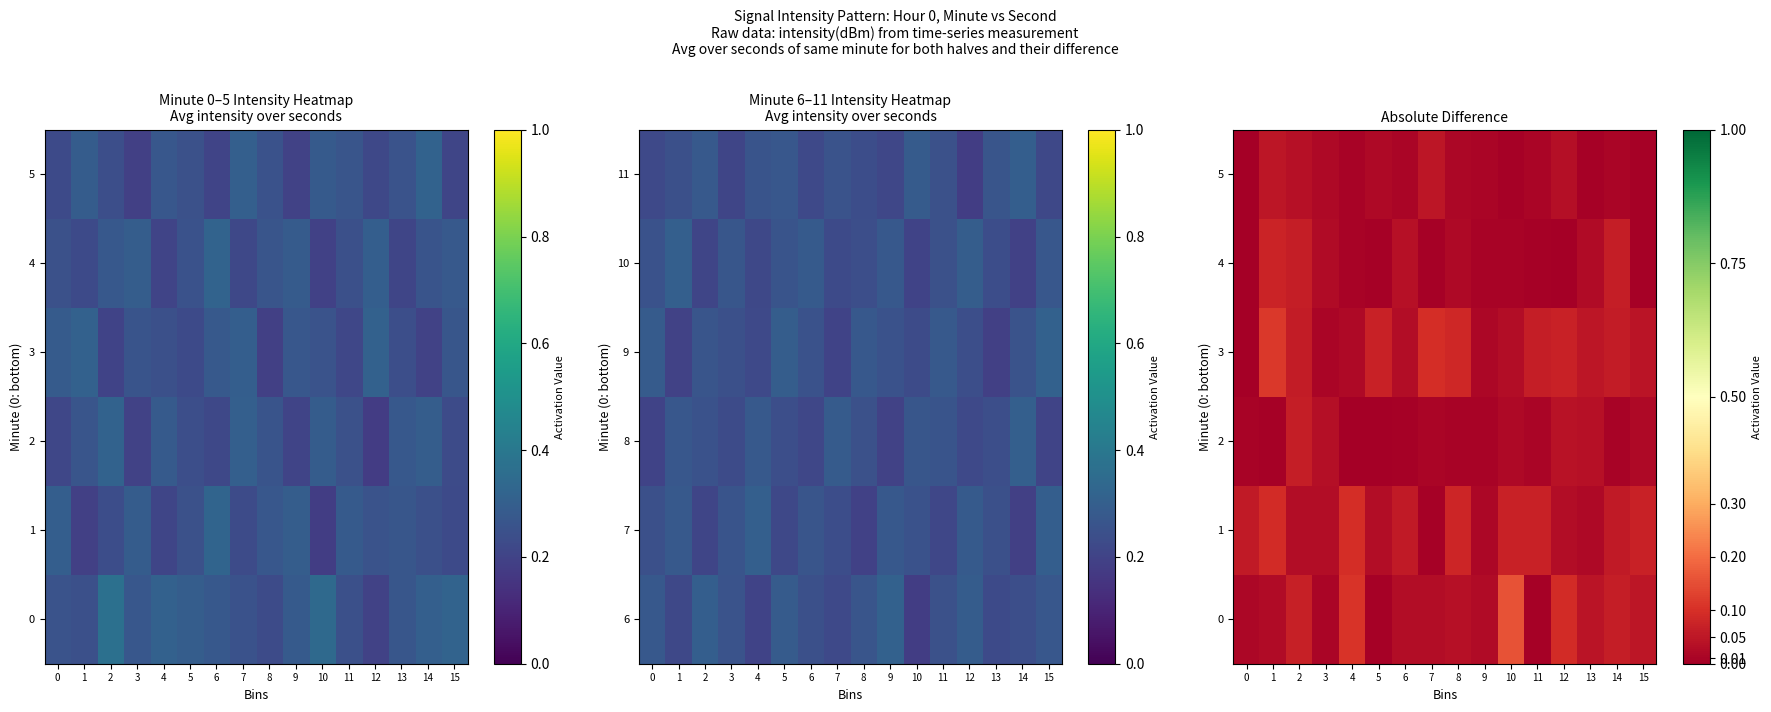

What is the total value across all series at 5?

0.1